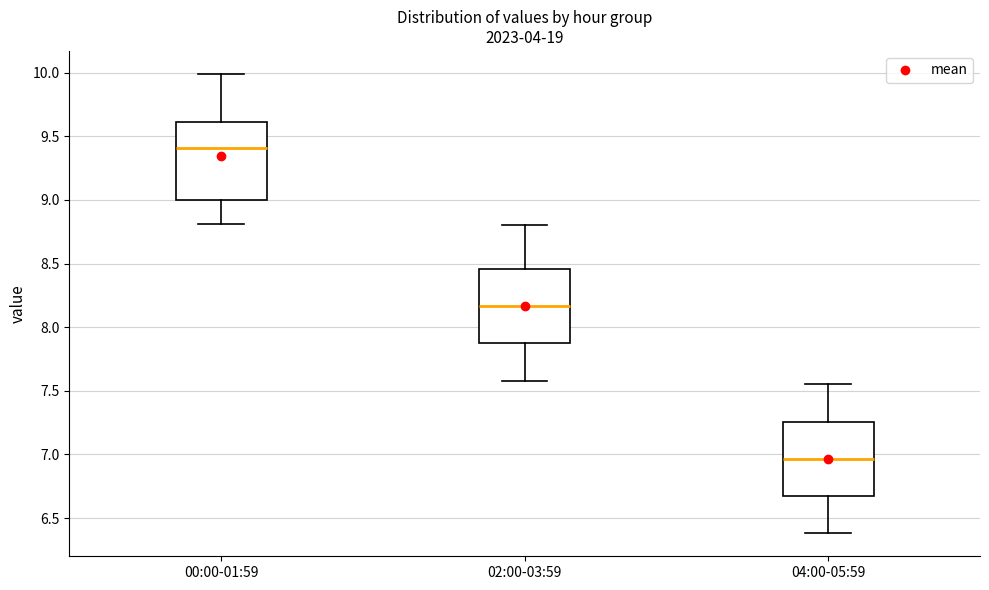

Which box has the lowest median line?

04:00-05:59